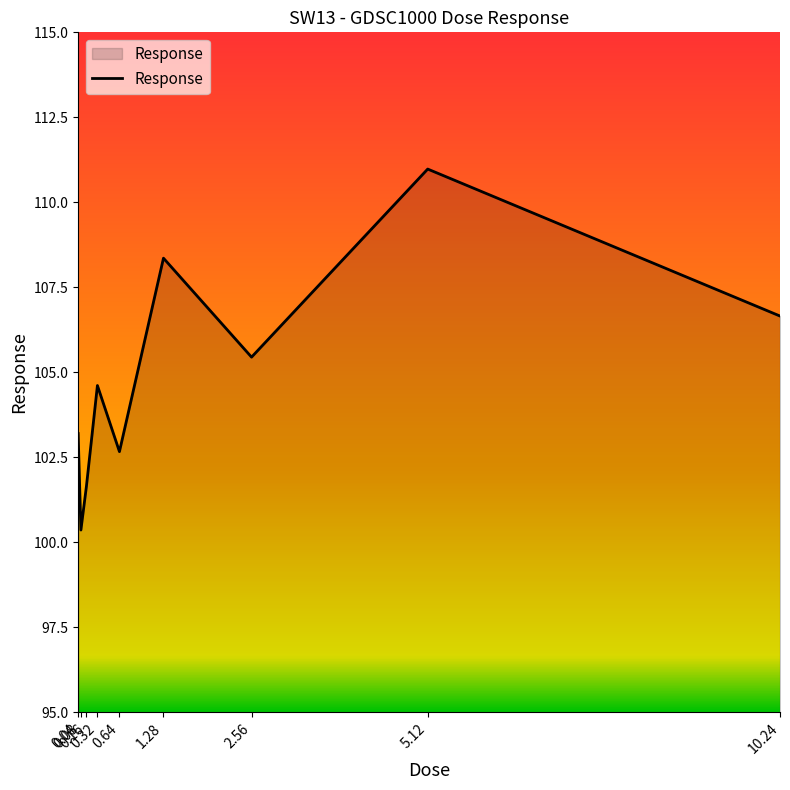

The value at 0.32 is 104.6. True or false?

True